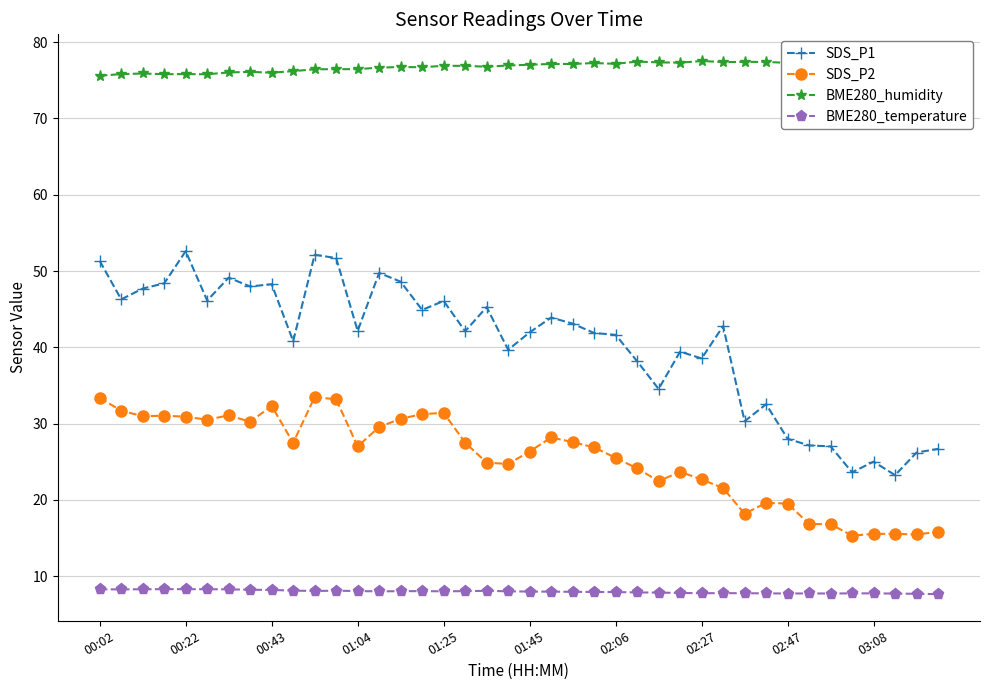

What are all the series names shown in the legend?

SDS_P1, SDS_P2, BME280_humidity, BME280_temperature